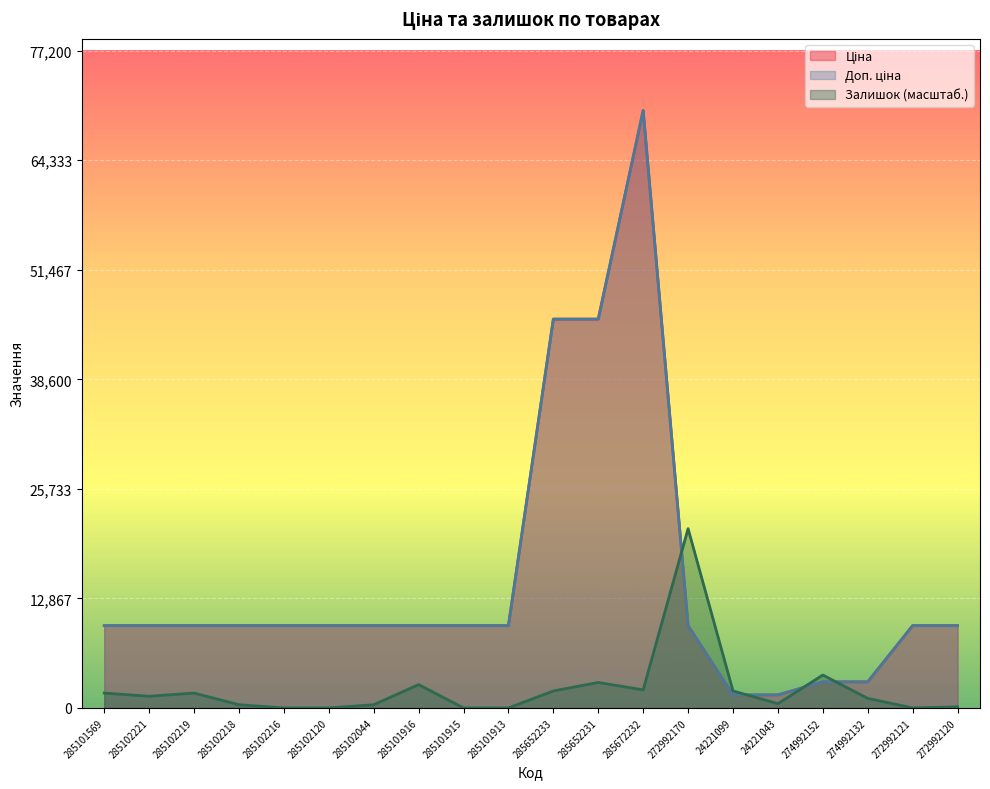

What is the approximate value of Доп. ціна at 285102120?

9664.7